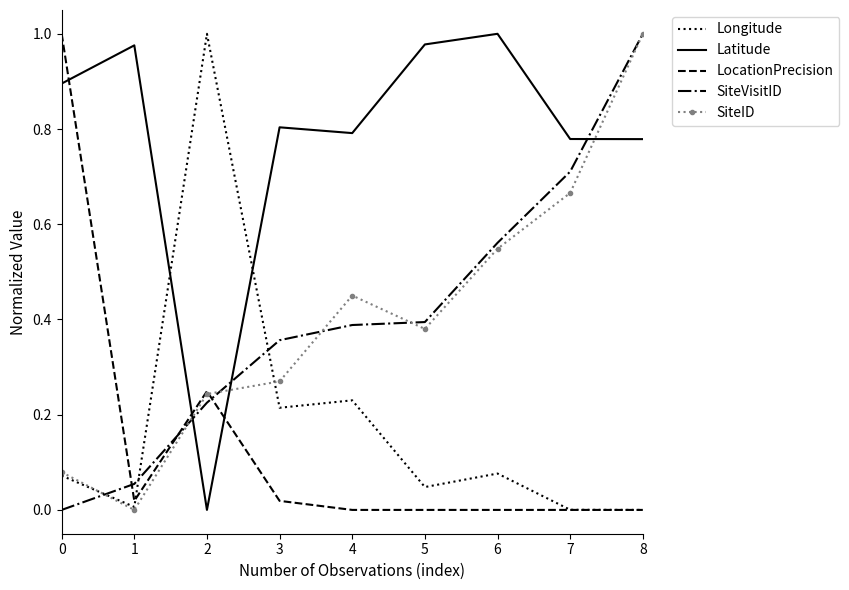

How many intersections are there between Longitude and SiteVisitID?

3